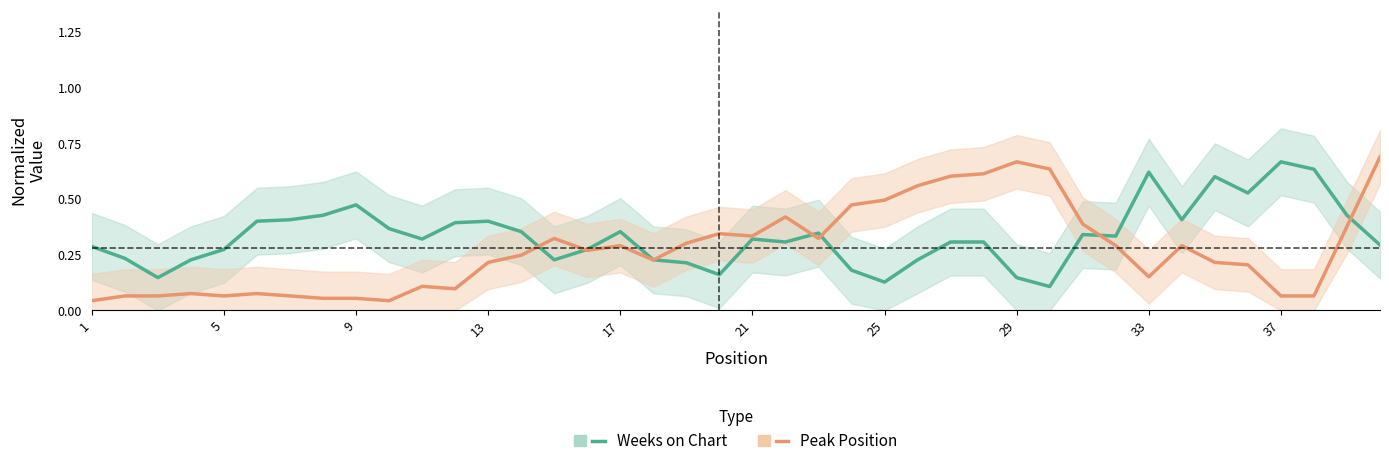

What is the average value of the Weeks on Chart series?

0.3